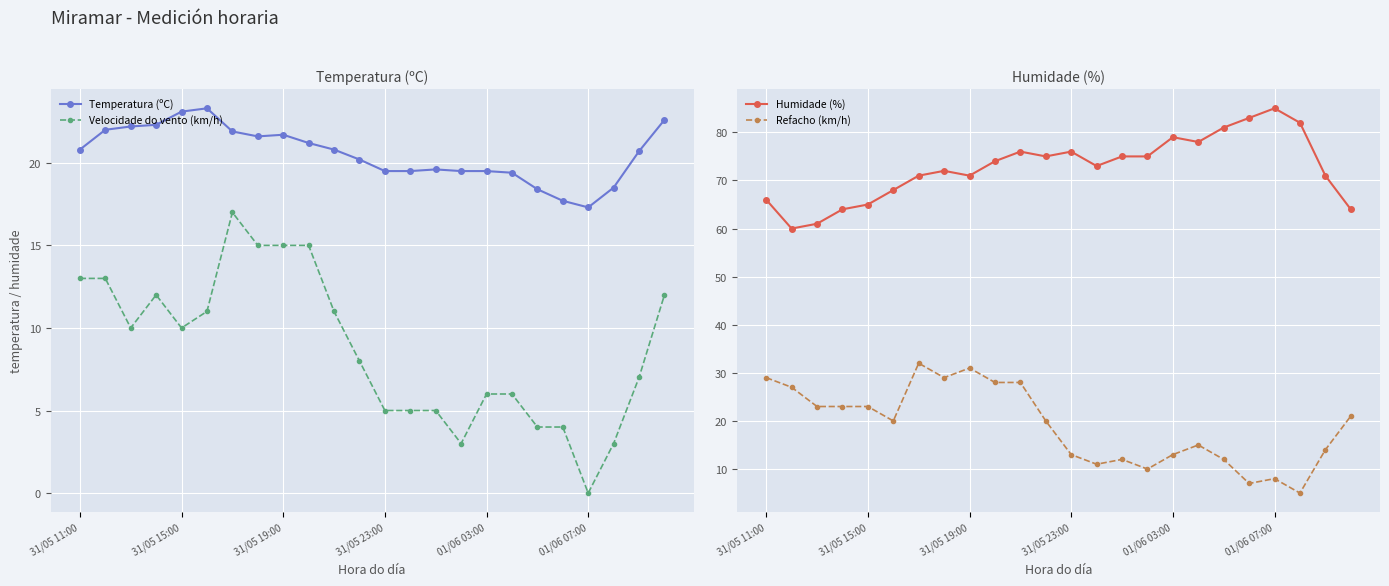

True or false: Temperatura (ºC) and Velocidade do vento (km/h) intersect in this chart.

False